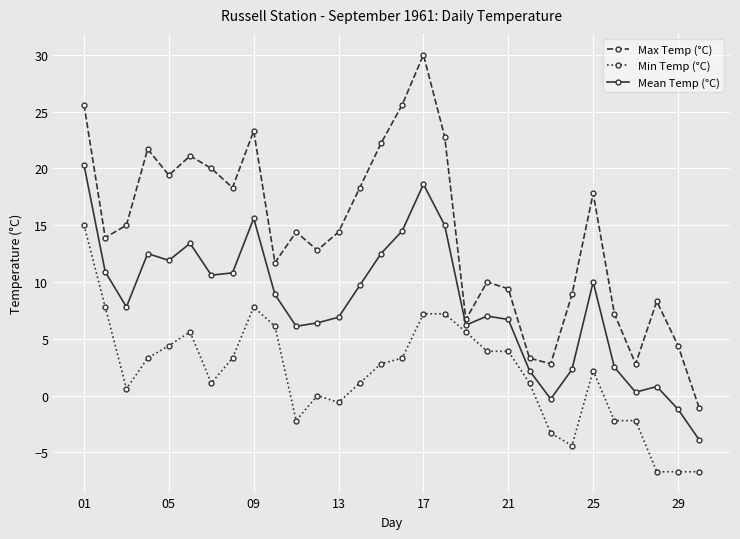

What is the lowest value of the Mean Temp (°C) series?

-3.9